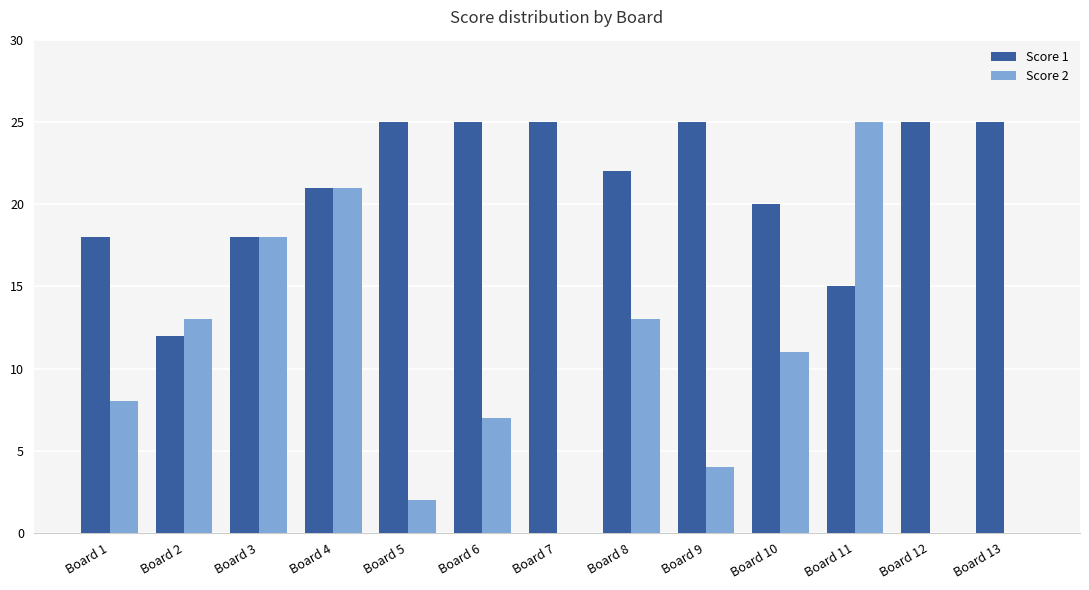

Which series has the largest total across all categories?

Score 1